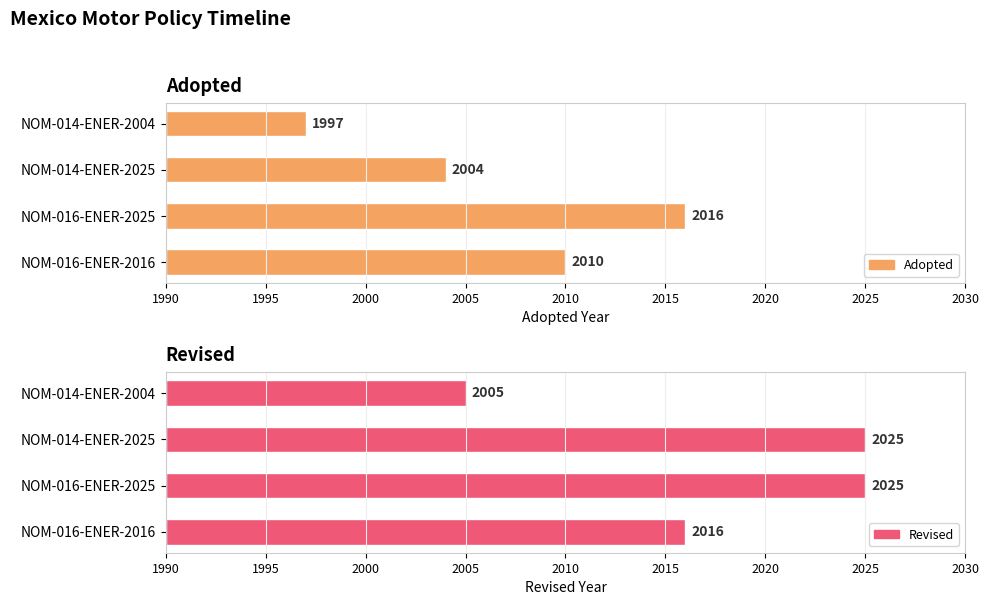

The Revised series shows 19 at NOM-014-ENER-2025. True or false?

False